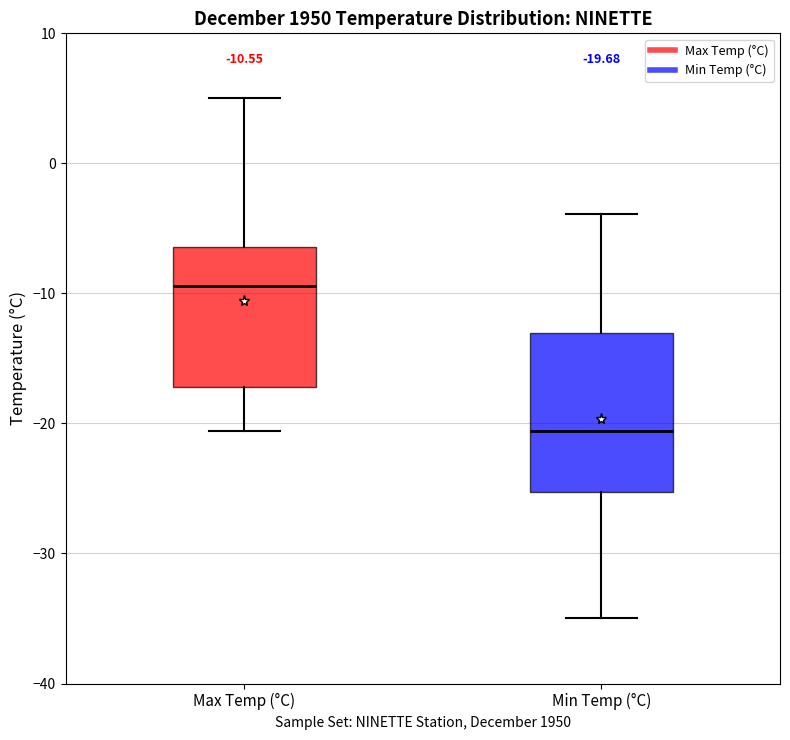

Which box's median line is the highest?

Max Temp (°C)